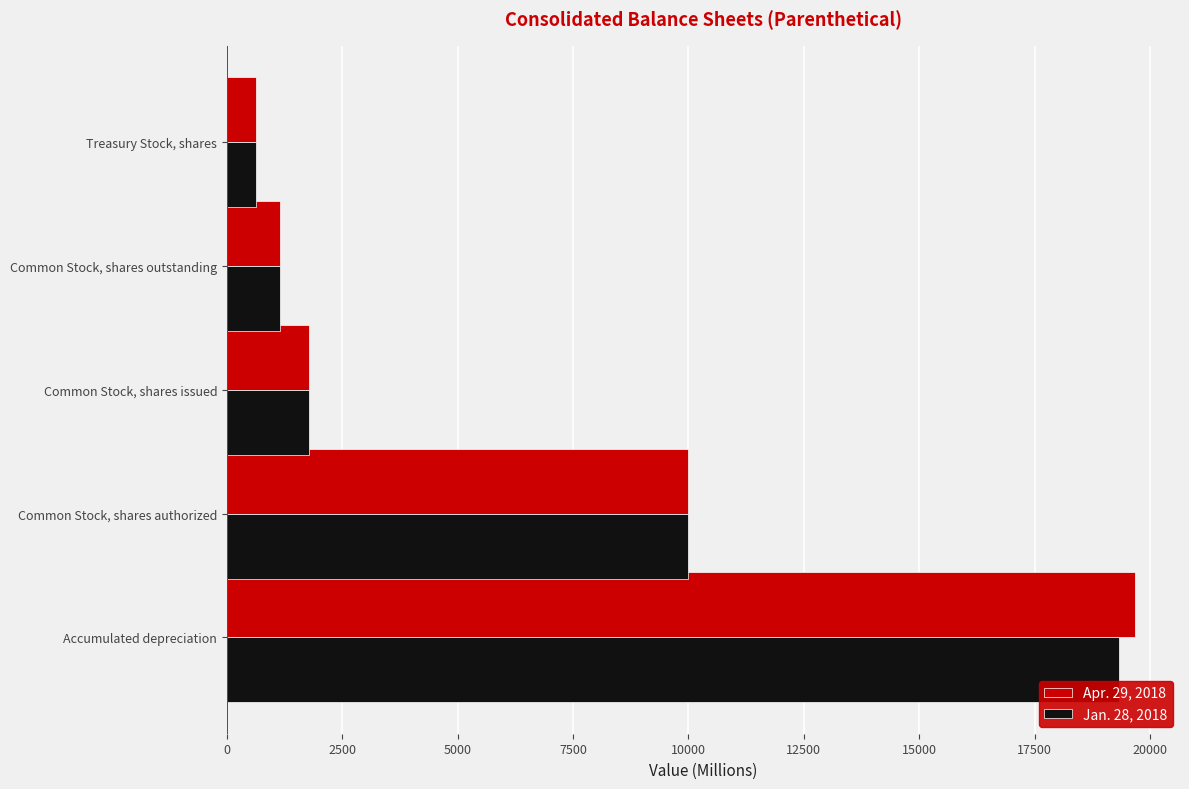

Which category has the lowest value in the Apr. 29, 2018 series?

Treasury Stock, shares